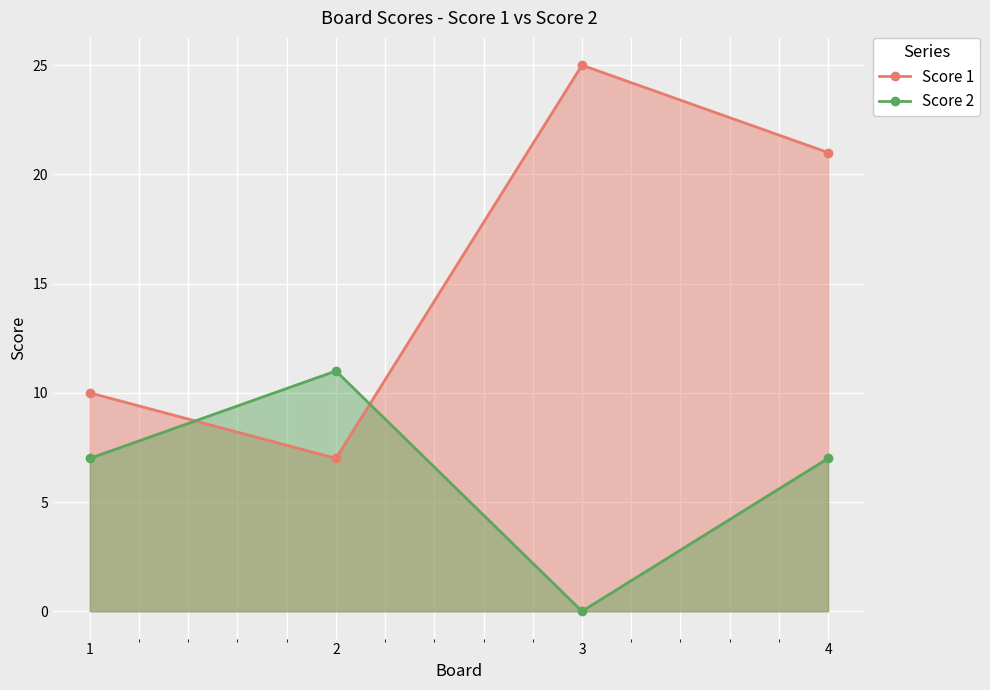

What is the difference between the second highest and second lowest values in the Score 1 series?

11